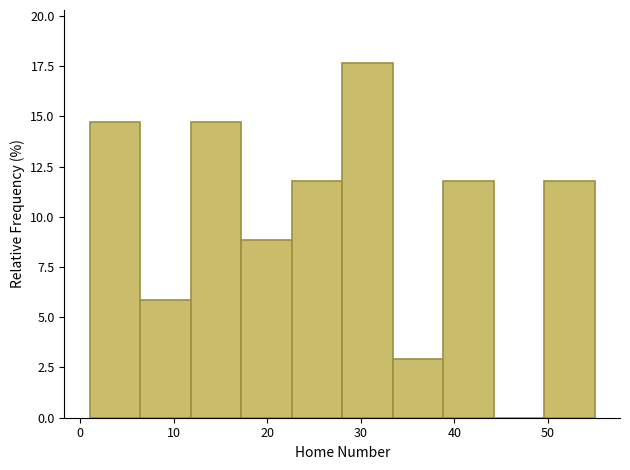

Reading left to right, list every bar in this chart as the range it spans on the x-axis followed by its height. Neither the bar edges nor the heights are printed on the chart, so give them approximately, as read against the axes.

1.0 to 6.4: 14.5
6.4 to 11.8: 6.0
11.8 to 17.2: 14.5
17.2 to 22.6: 9.0
22.6 to 28.0: 12.0
28.0 to 33.4: 17.5
33.4 to 38.8: 3.0
38.8 to 44.2: 12.0
44.2 to 49.6: 0
49.6 to 55.0: 12.0